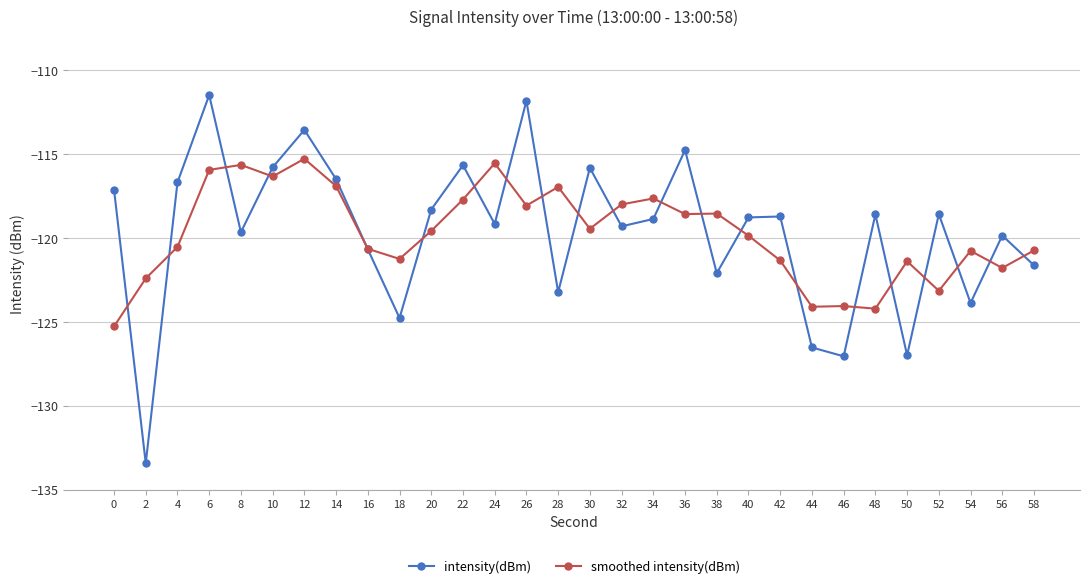

What is the value of the intensity(dBm) point at the 2nd from the left?

-133.4